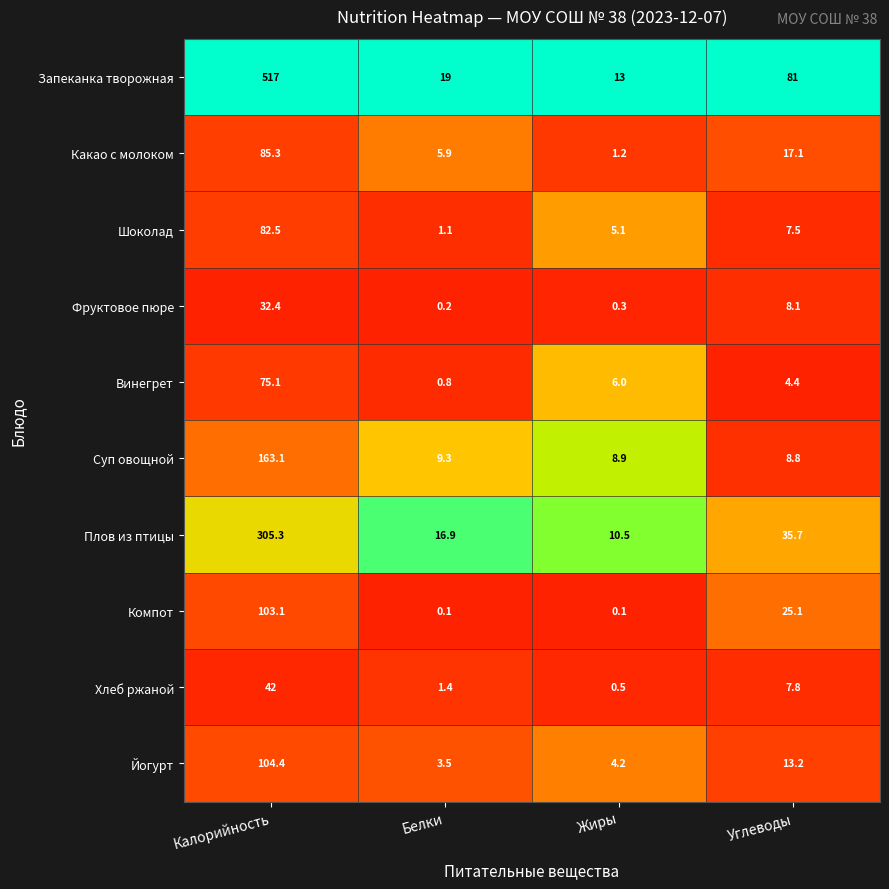

What is the sum of all Винегрет values?

86.3